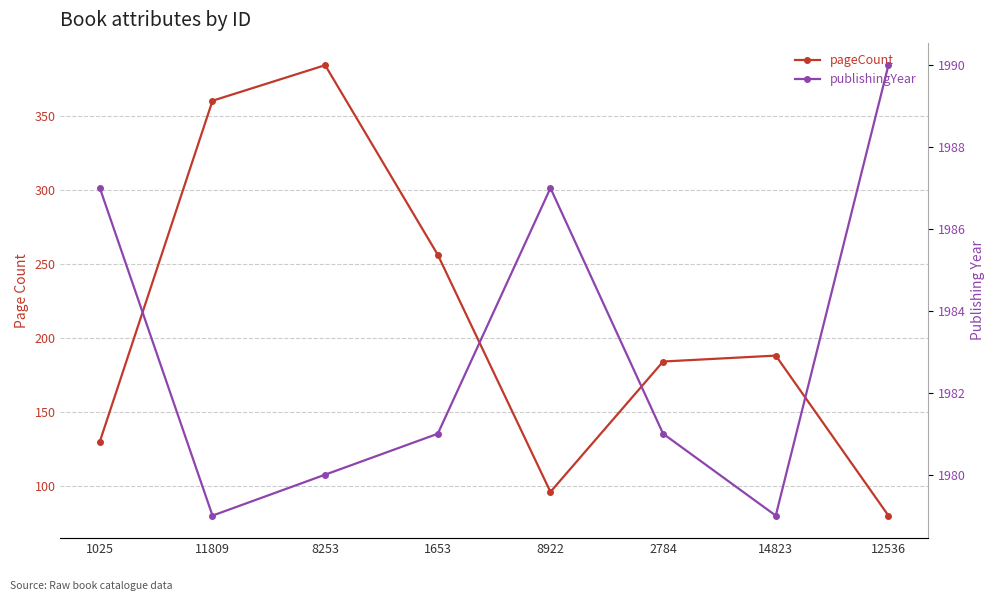

What is the spread (max minus min) of values at 1653?

1725